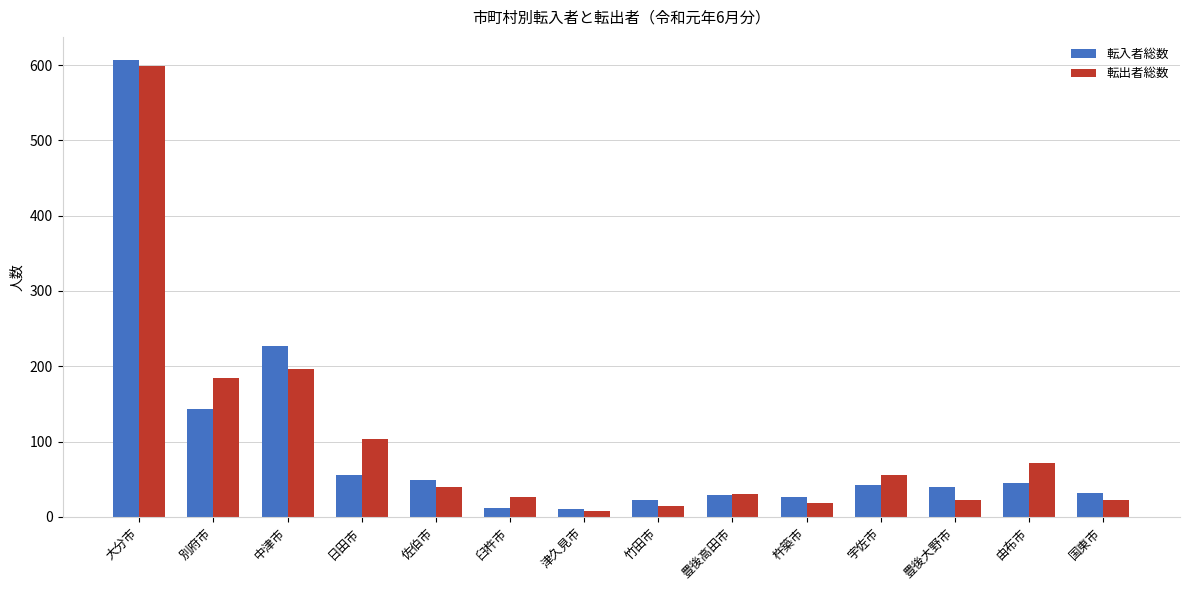

What is the greatest value displayed?

607